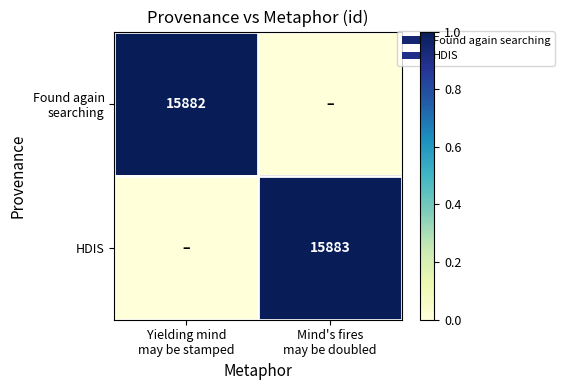

How many categories are shown in the chart?

2